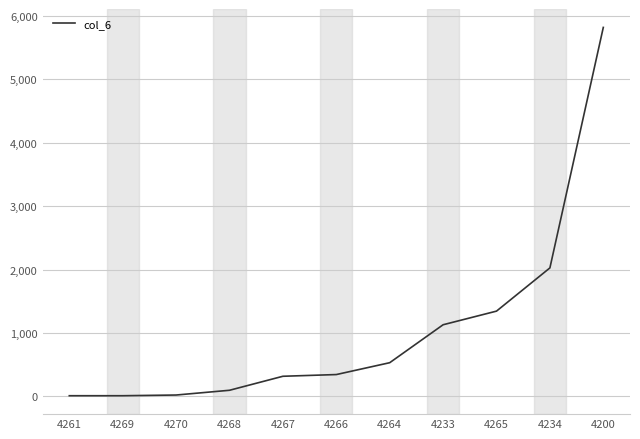

How many lines are shown in the chart?

1